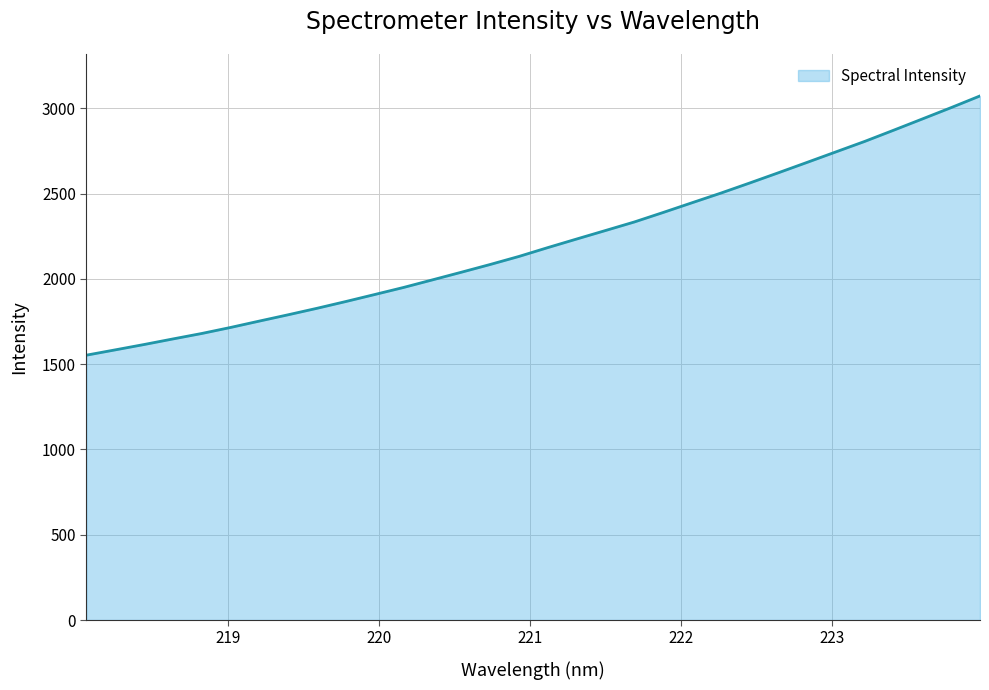

What is the greatest value displayed?

3072.0